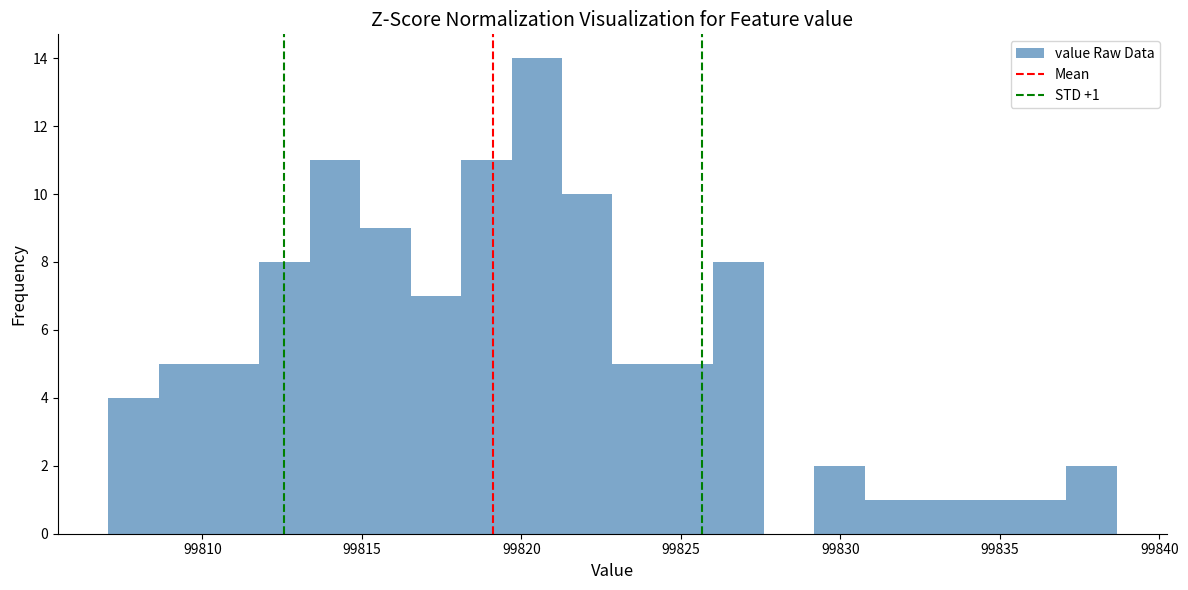

Around what value on the x-axis is the tallest bar? Give the approximate position of its centre, as read against the axis.

99820.5